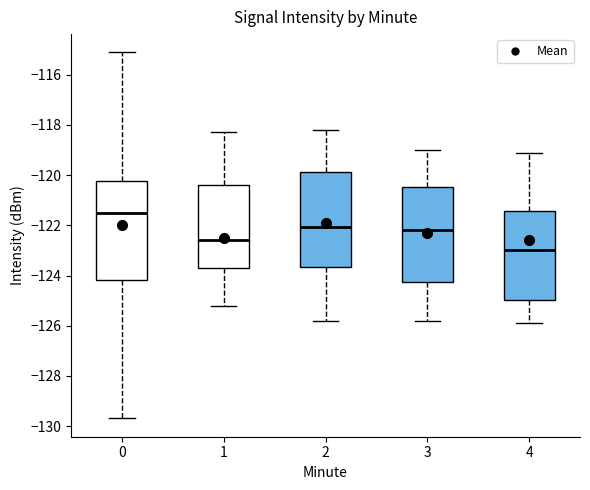

Reading left to right, transcribe this box plot: for each box, give where its median line is, the range the box spans, and where its two whiskers end, as read against the y-axis. The values are not printed on the chart, so give them approximately, as read against the axis.

0: median -121.4, box -124.2 to -120.2, whiskers -129.6 to -115.2
1: median -122.6, box -123.6 to -120.4, whiskers -125.2 to -118.2
2: median -122.0, box -123.6 to -119.8, whiskers -125.8 to -118.2
3: median -122.2, box -124.2 to -120.4, whiskers -125.8 to -119.0
4: median -123.0, box -125.0 to -121.4, whiskers -125.8 to -119.0